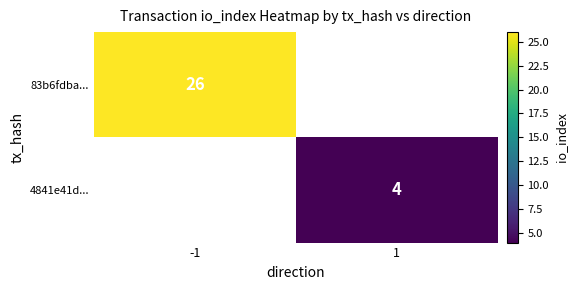

The 4841e41d... series shows 2 at 1. True or false?

False